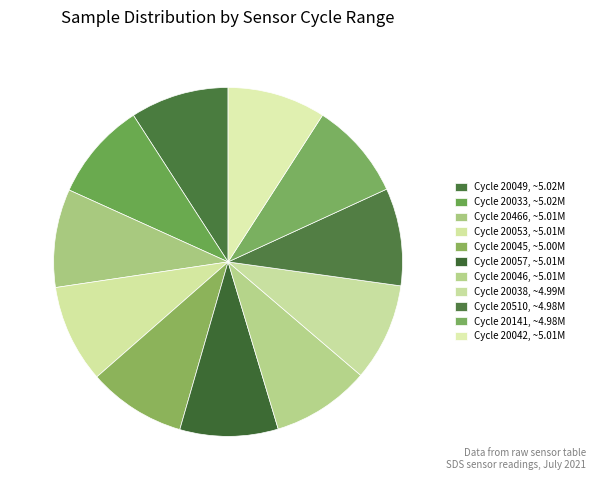

Which category has the biggest portion of the pie?

28-20049